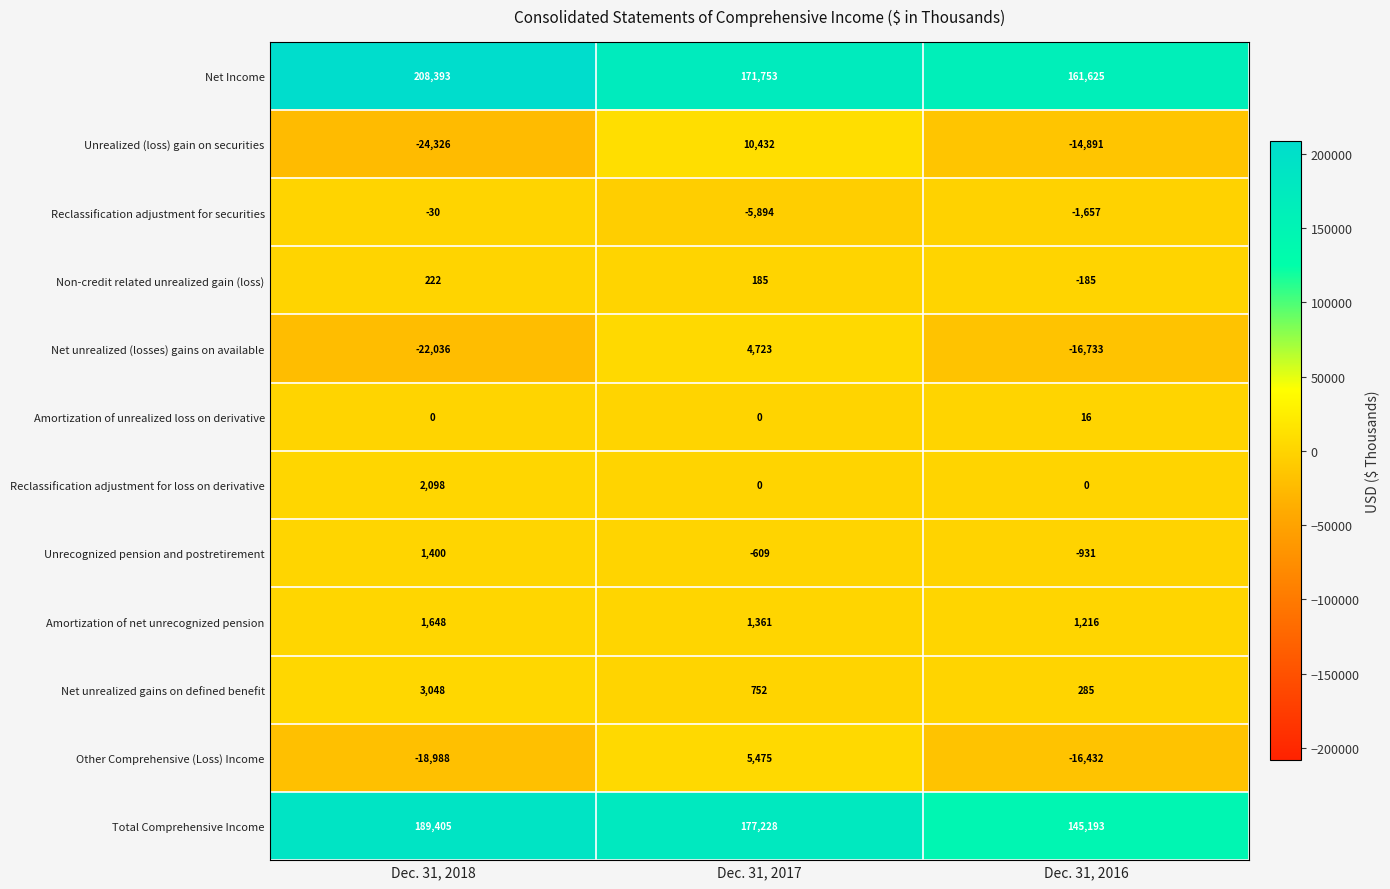

What is the difference between the maximum and second lowest values in the Total Comprehensive Income series?

12177